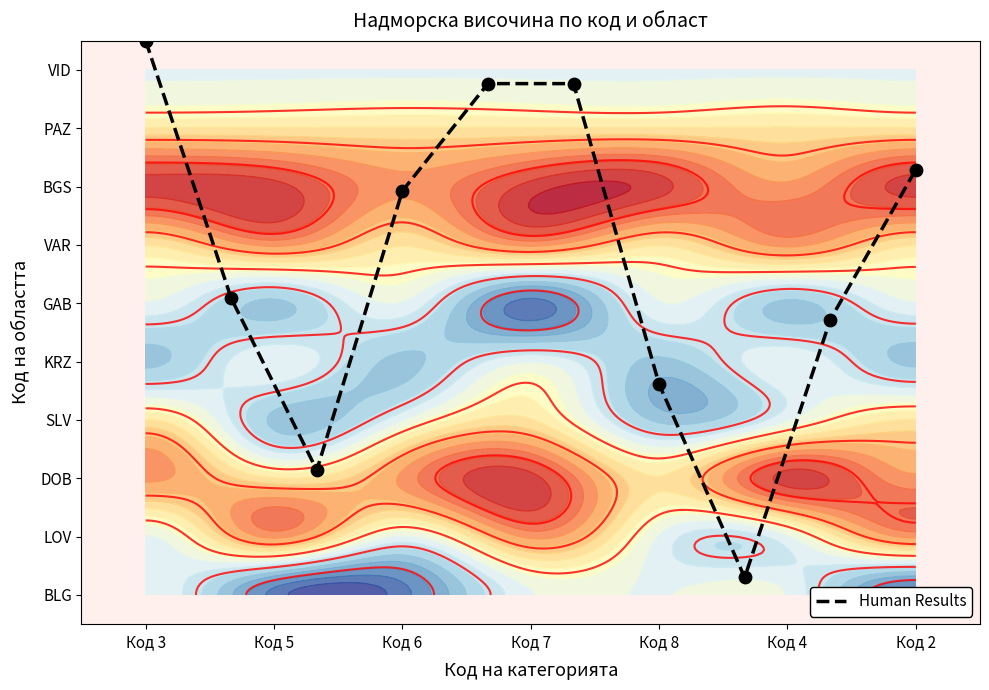

Where does the data first go above 6?

Код 3